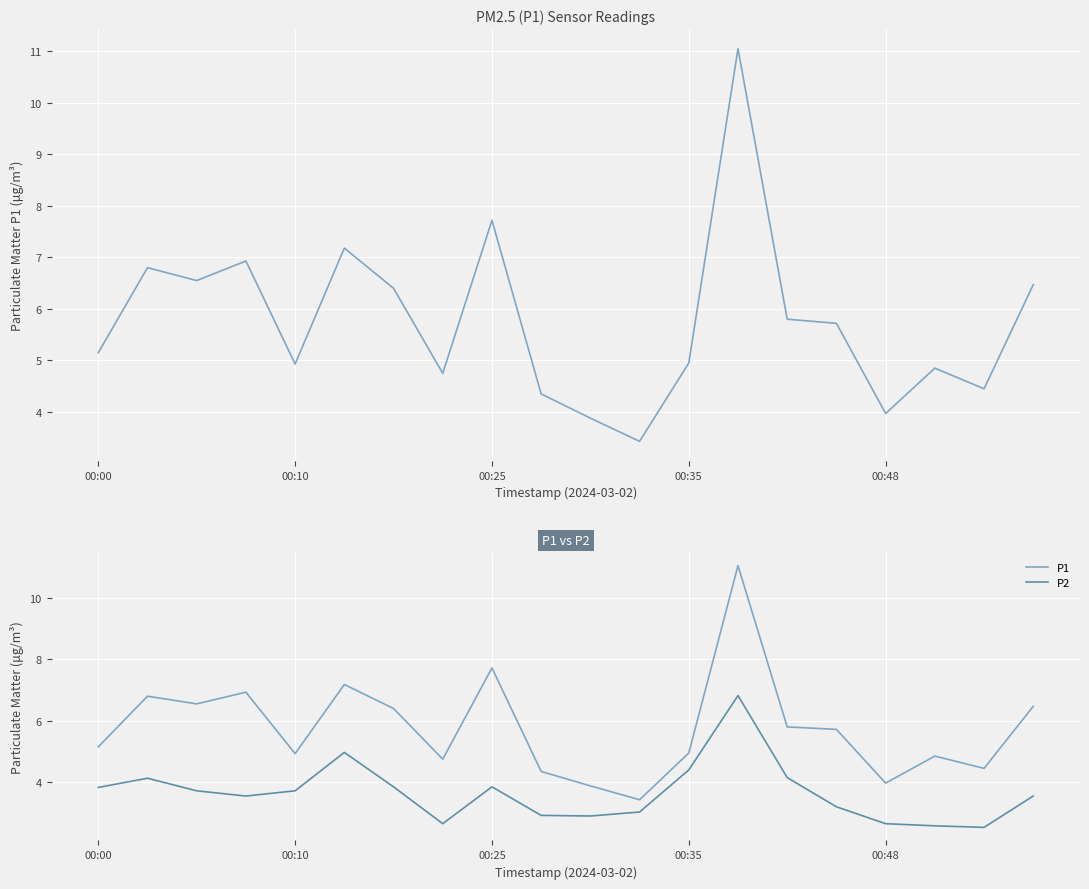

Reading left to right, transcribe all the data shown in this chart.

P1: 5.2	6.8	6.5	6.9	4.9	7.2	6.4	4.8	7.7	4.3	3.9	3.4	5.0	11.1	5.8	5.7	4.0	4.8	4.5	6.5
P2: 3.8	4.1	3.7	3.5	3.7	5.0	3.9	2.6	3.9	2.9	2.9	3.0	4.4	6.8	4.2	3.2	2.6	2.6	2.5	3.5